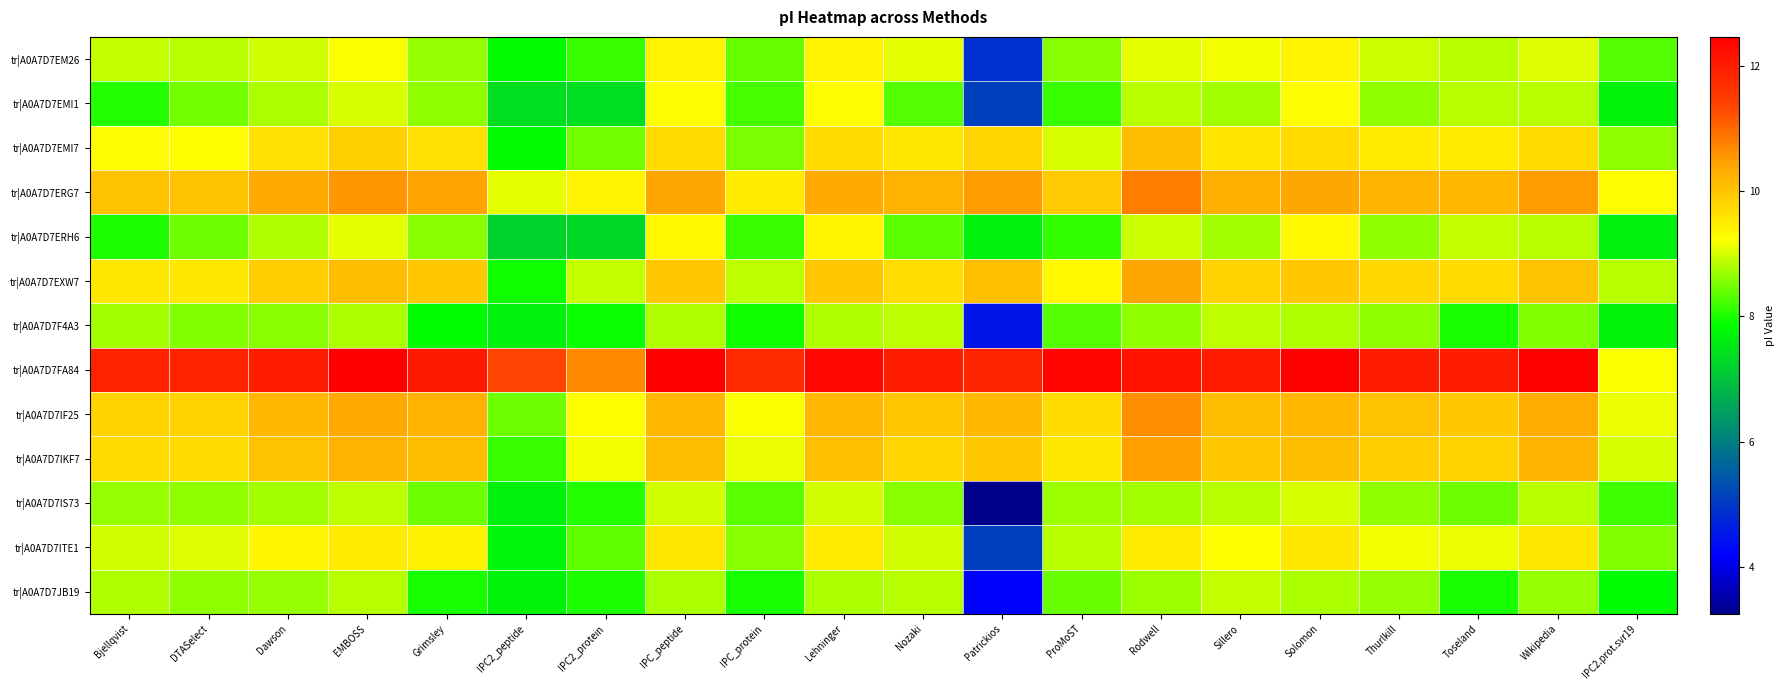

At IPC2_peptide, list the series in order from smallest to largest.

tr|A0A7D7ERH6, tr|A0A7D7EMI1, tr|A0A7D7F4A3, tr|A0A7D7IS73, tr|A0A7D7JB19, tr|A0A7D7ITE1, tr|A0A7D7EM26, tr|A0A7D7EMI7, tr|A0A7D7EXW7, tr|A0A7D7IKF7, tr|A0A7D7IF25, tr|A0A7D7ERG7, tr|A0A7D7FA84